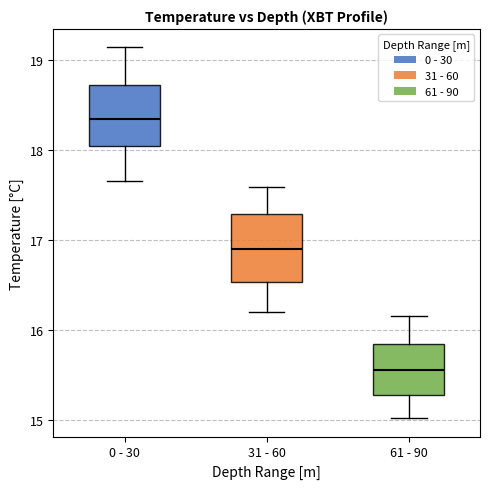

Which box has the highest median line?

0 - 30